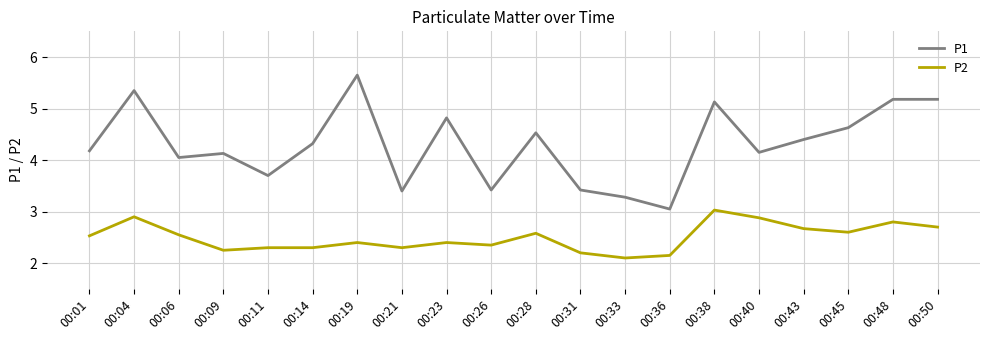

Rank the series by their average value, from highest to lowest.

P1, P2